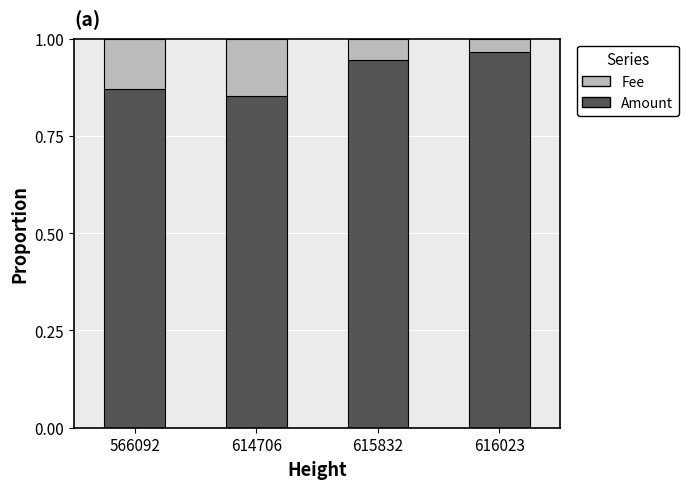

What are all the series names shown in the legend?

Fee, Amount